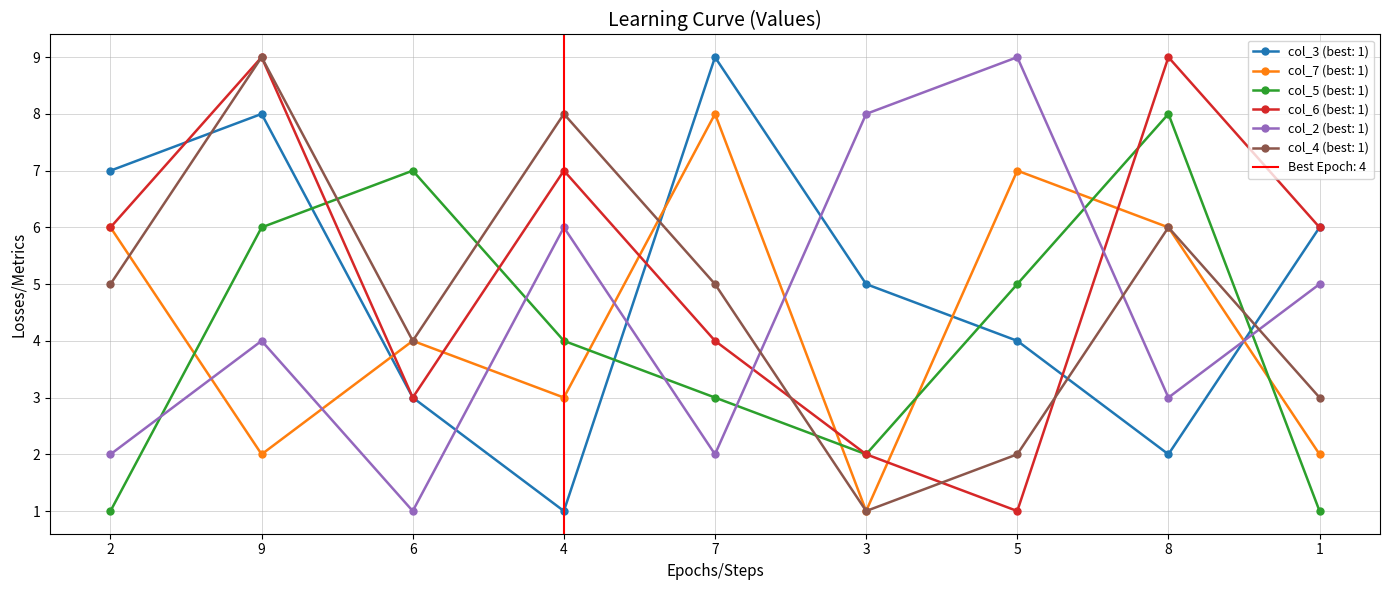

What is the label of the 7th point from the right?

6